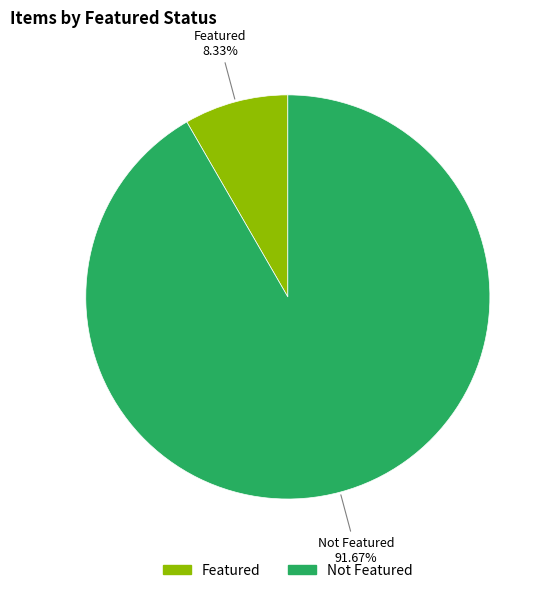

Is there any slice that represents more than half of the pie?

Yes